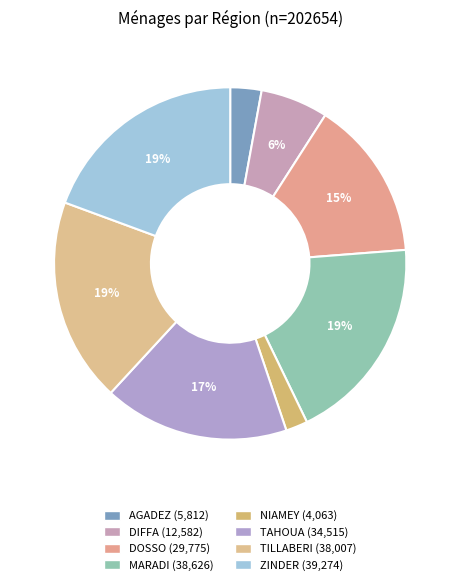

Which category has the smallest portion of the pie?

NIAMEY